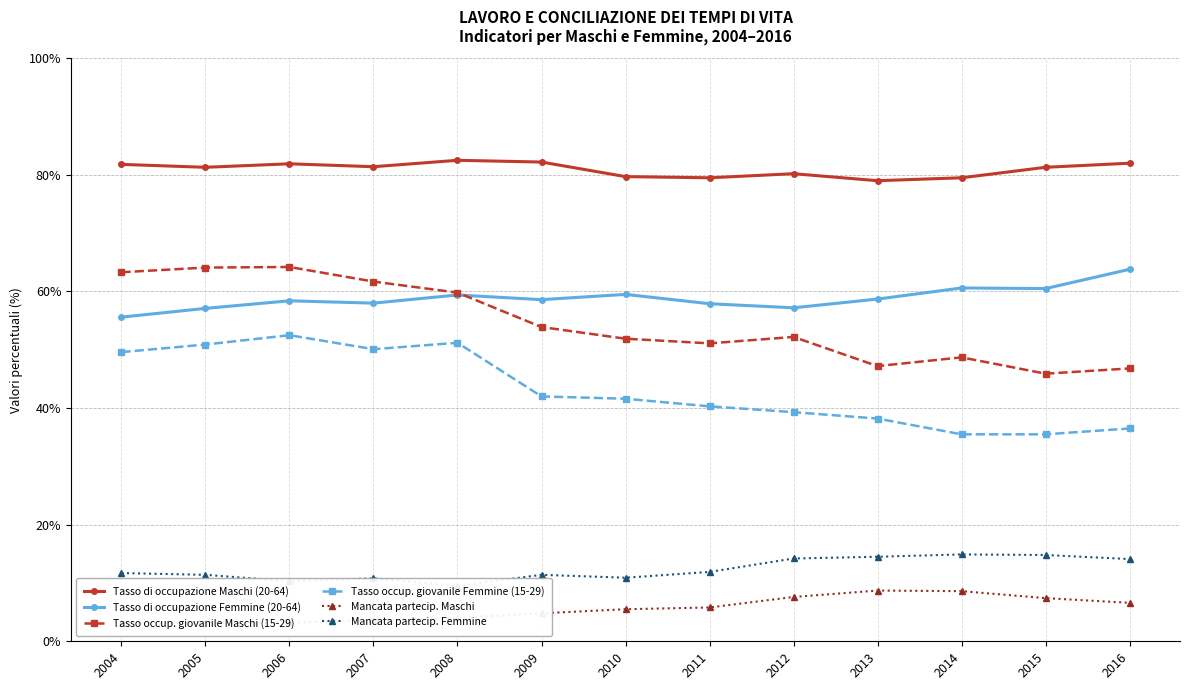

True or false: Mancata partecip. Maschi and Tasso occup. giovanile Maschi (15-29) cross at least once.

False